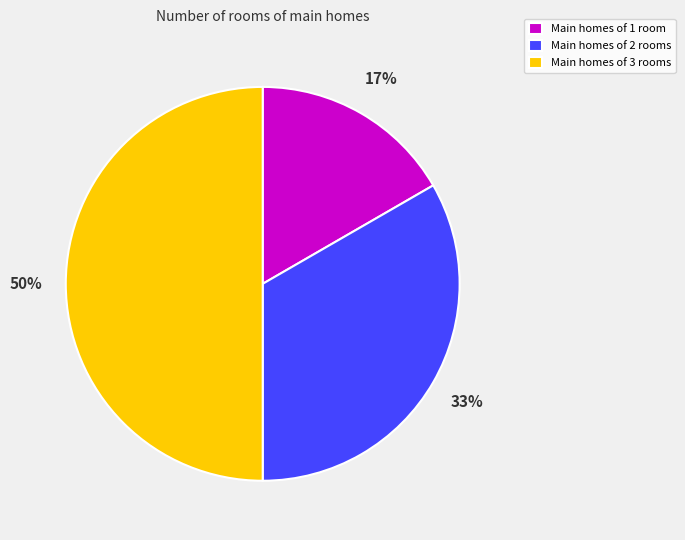

Rank the categories by value from highest to lowest.

Main homes of 3 rooms, Main homes of 2 rooms, Main homes of 1 room